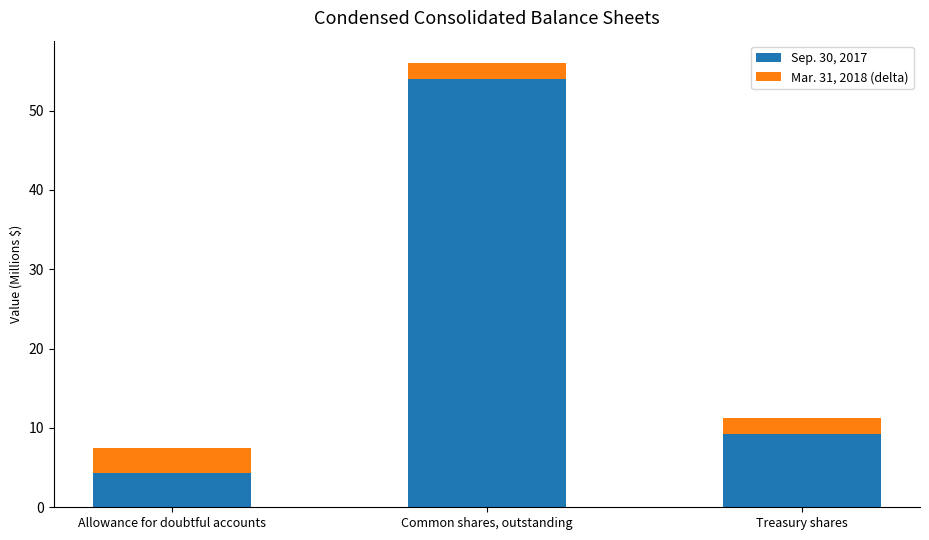

What is the sum of all Sep. 30, 2017 values?

67.5